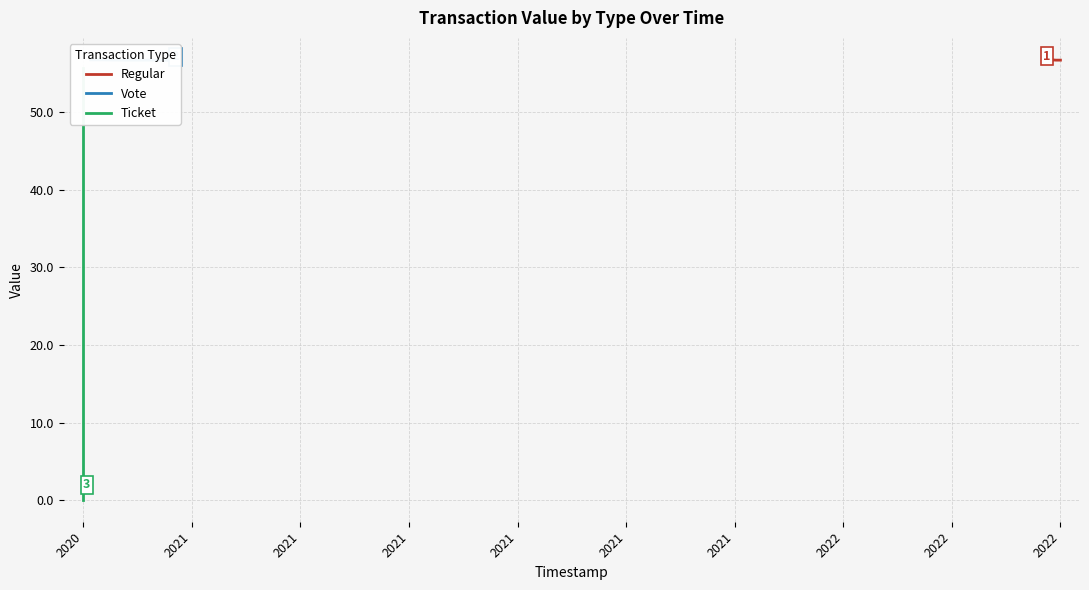

What is the sum of the Vote values at 2021 and 2021?

113.4